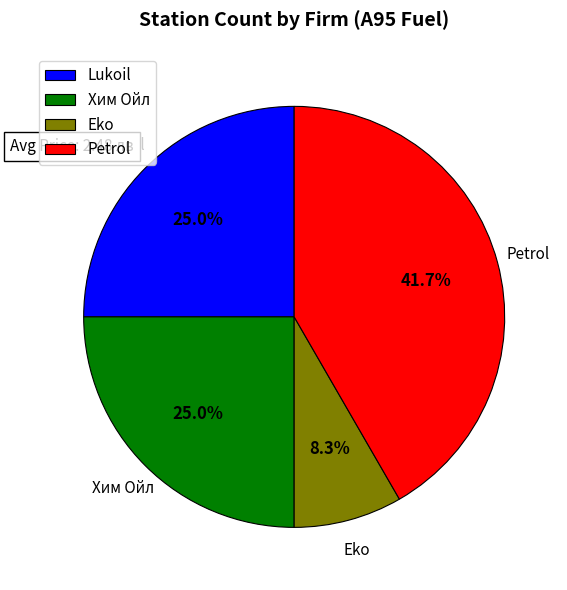

The Petrol slice represents 6% of the pie. True or false?

False